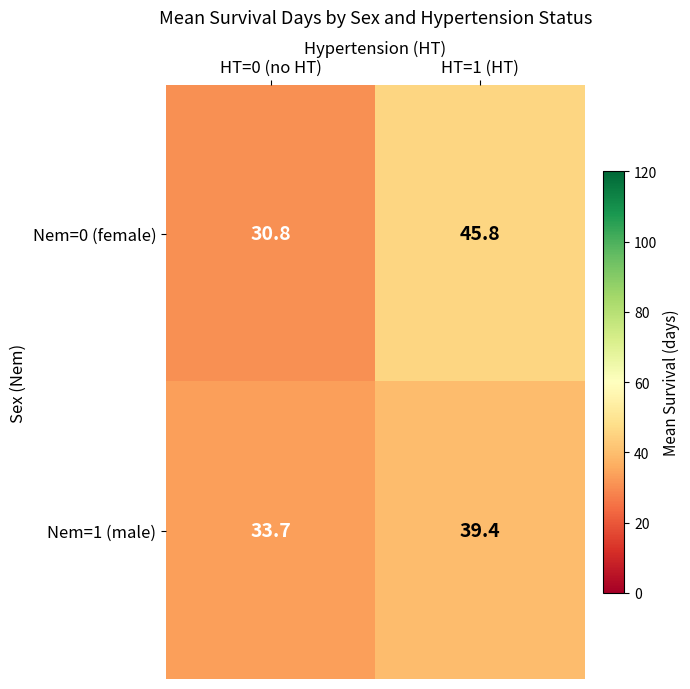

At which category is the sum across all series the highest?

HT=1 (HT)